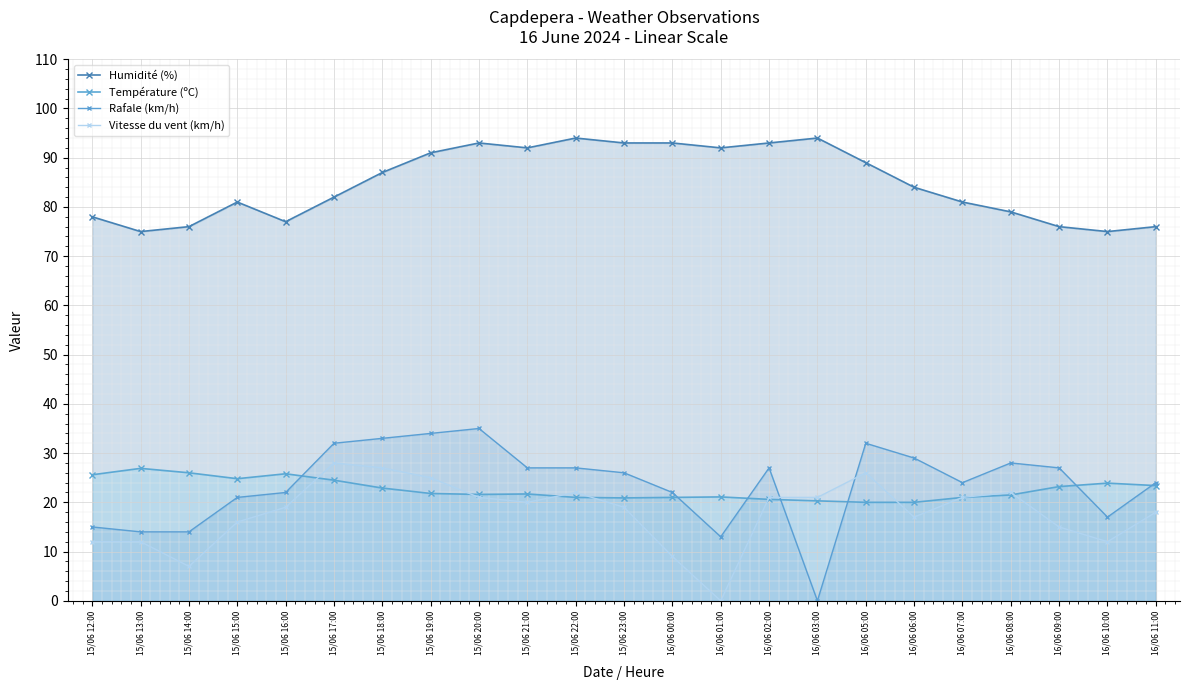

What is the difference between the Température (ºC) values at 15/06 18:00 and 15/06 22:00?

1.9